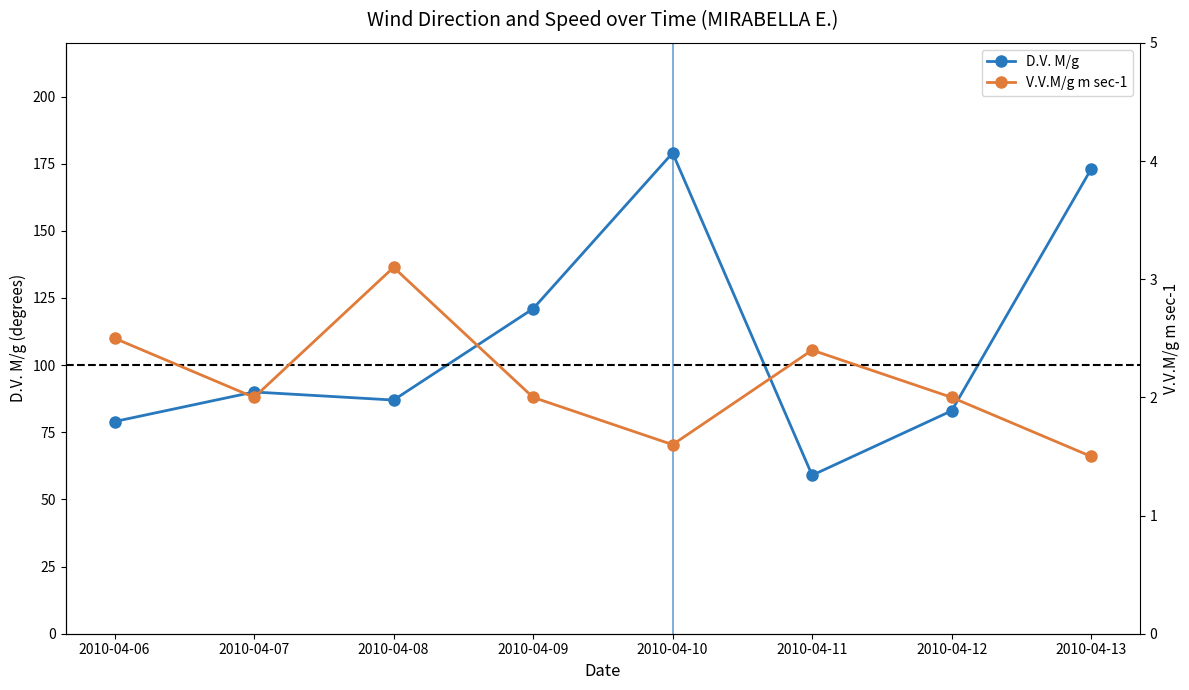

What is the value of the V.V.M/g m sec-1 point at the 5th from the left?

1.6